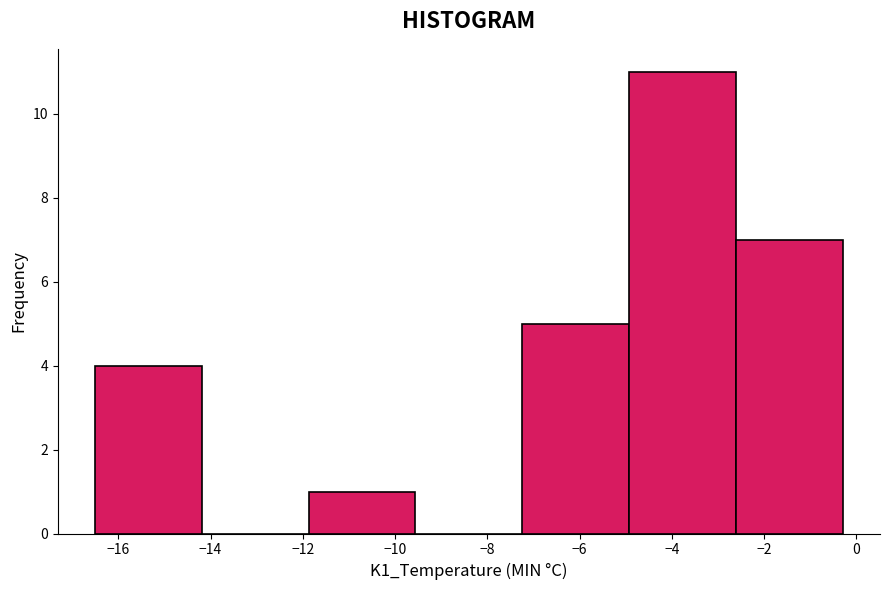

How tall is the bar that spans -11.8 to -9.6 on the x-axis? Neither the bar edges nor the heights are printed on the chart, so give them approximately, as read against the axes.

1